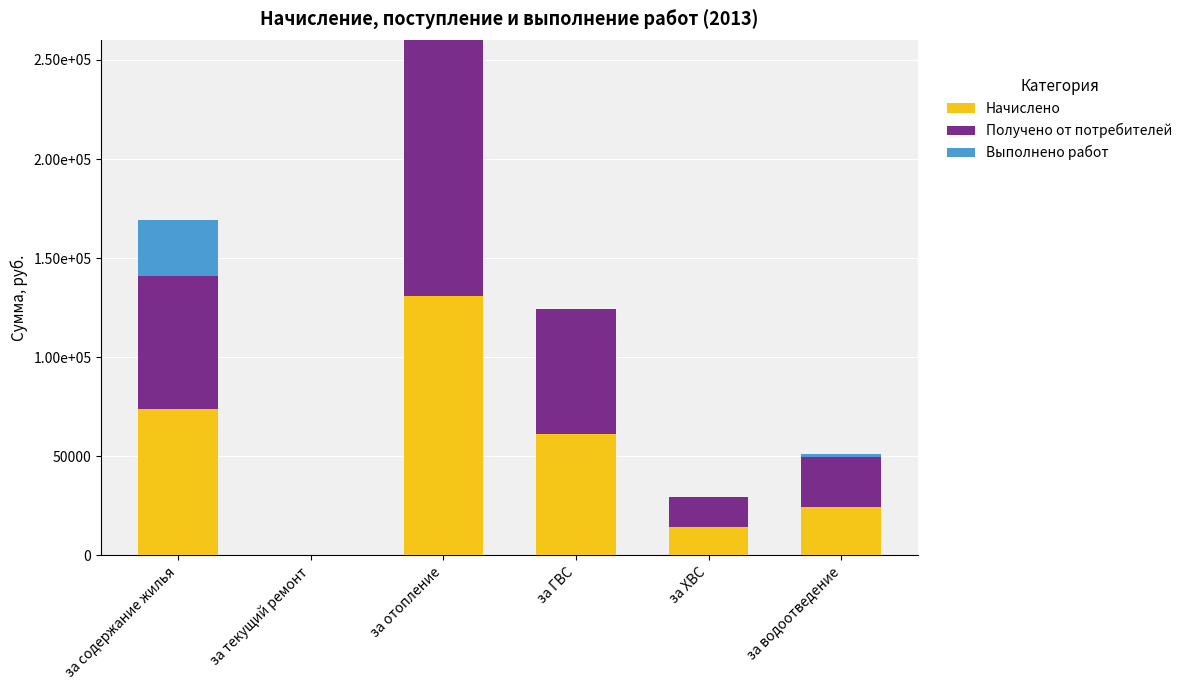

At which category is the sum across all series the highest?

за отопление